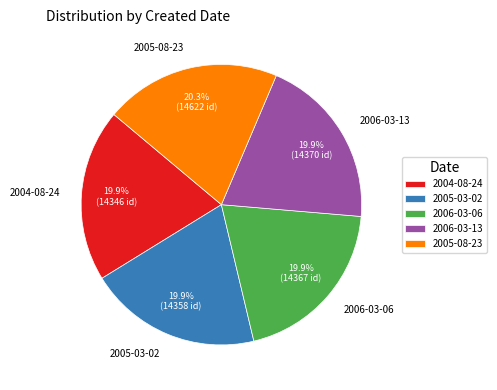

How many slices are in this pie chart?

5